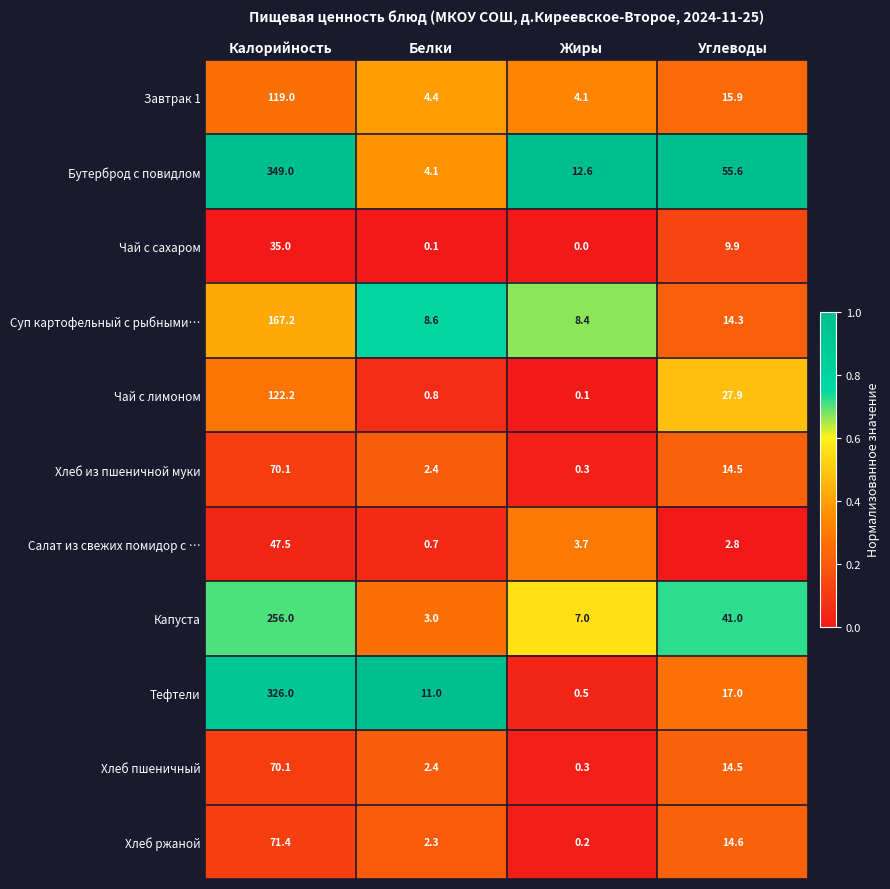

Where does the Тефтели series first go above 17?

Калорийность